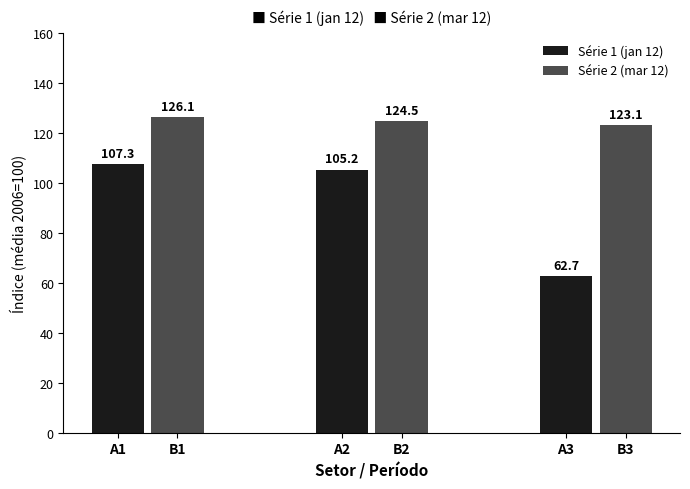

The Série 2 (mar 12) series shows 126.1 at A1. True or false?

True